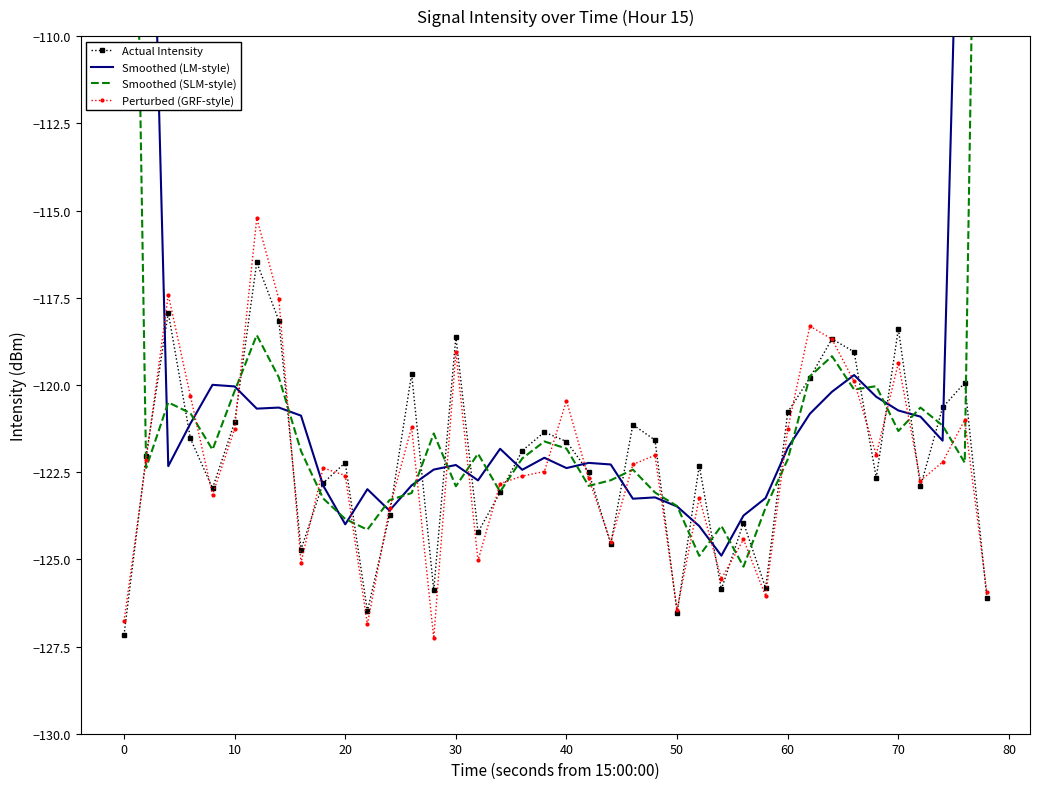

What is the lowest value of the Actual Intensity series?

-127.2